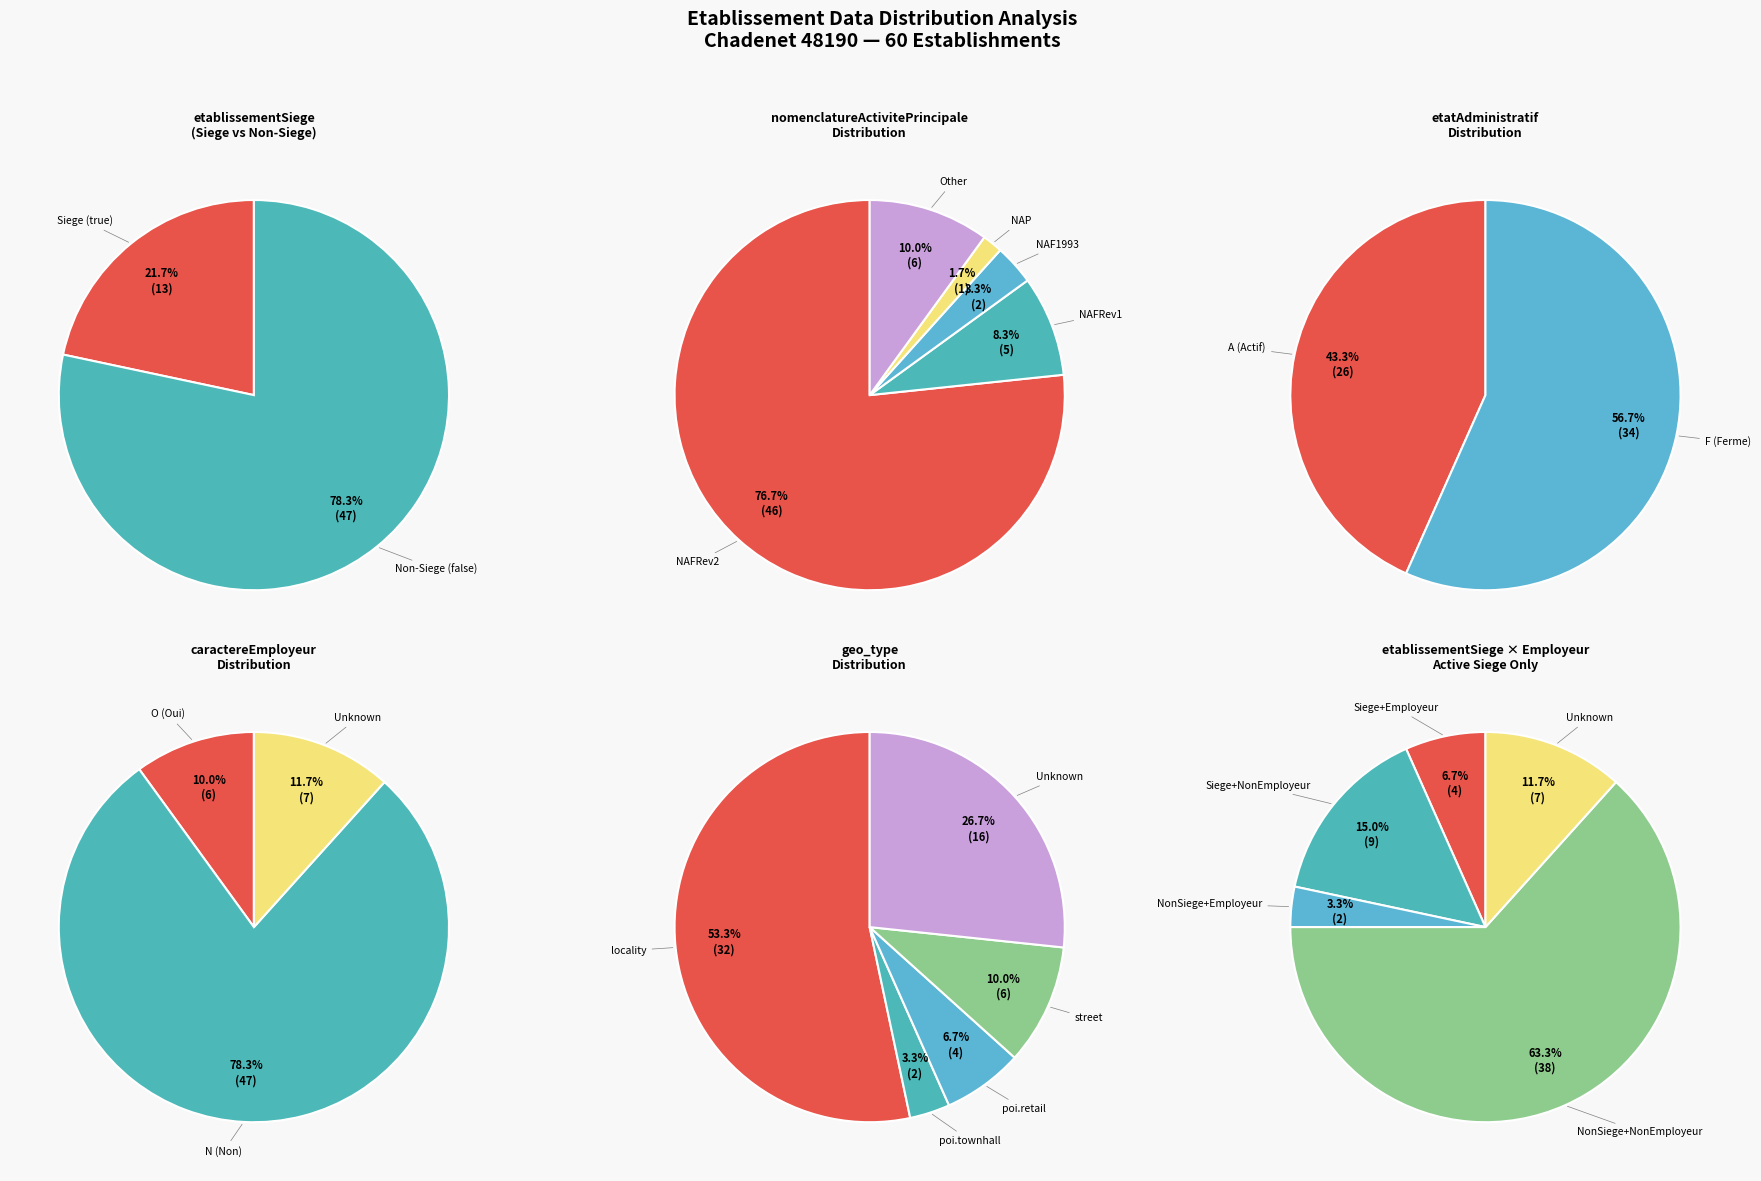

What percentage is the false slice, to the nearest percent?

78%